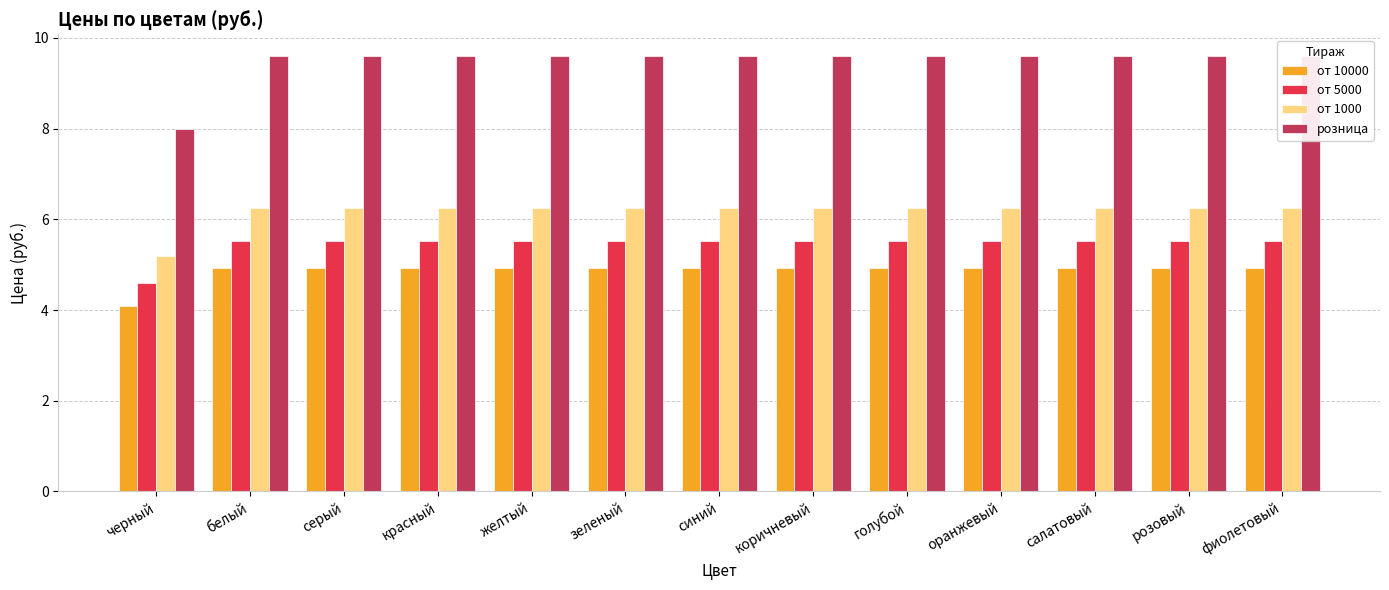

Reading right to left, extract all data points from this chart.

от 10000: фиолетовый=4.9	розовый=4.9	салатовый=4.9	оранжевый=4.9	голубой=4.9	коричневый=4.9	синий=4.9	зеленый=4.9	желтый=4.9	красный=4.9	серый=4.9	белый=4.9	черный=4.1
от 5000: фиолетовый=5.5	розовый=5.5	салатовый=5.5	оранжевый=5.5	голубой=5.5	коричневый=5.5	синий=5.5	зеленый=5.5	желтый=5.5	красный=5.5	серый=5.5	белый=5.5	черный=4.6
от 1000: фиолетовый=6.2	розовый=6.2	салатовый=6.2	оранжевый=6.2	голубой=6.2	коричневый=6.2	синий=6.2	зеленый=6.2	желтый=6.2	красный=6.2	серый=6.2	белый=6.2	черный=5.2
розница: фиолетовый=9.6	розовый=9.6	салатовый=9.6	оранжевый=9.6	голубой=9.6	коричневый=9.6	синий=9.6	зеленый=9.6	желтый=9.6	красный=9.6	серый=9.6	белый=9.6	черный=8.0